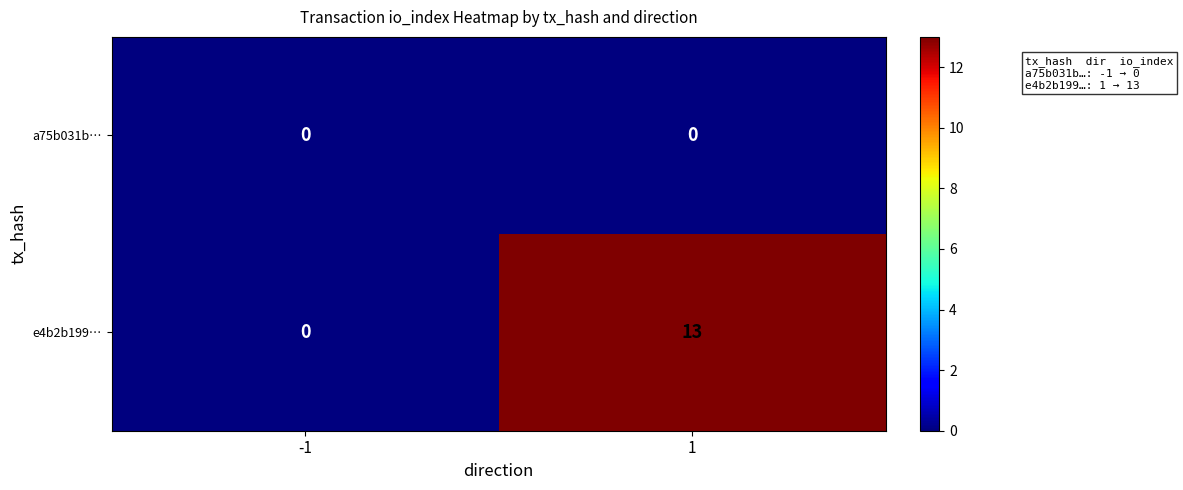

Is it true that e4b2b199… equals 8 at 1?

False